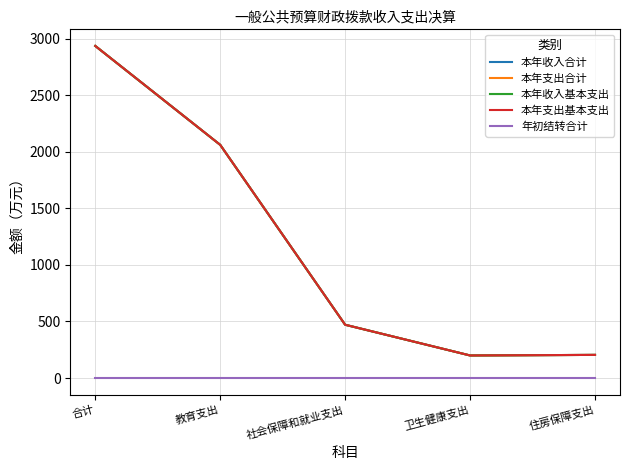

What is the value of the 本年支出合计 point at the 5th from the left?

204.4